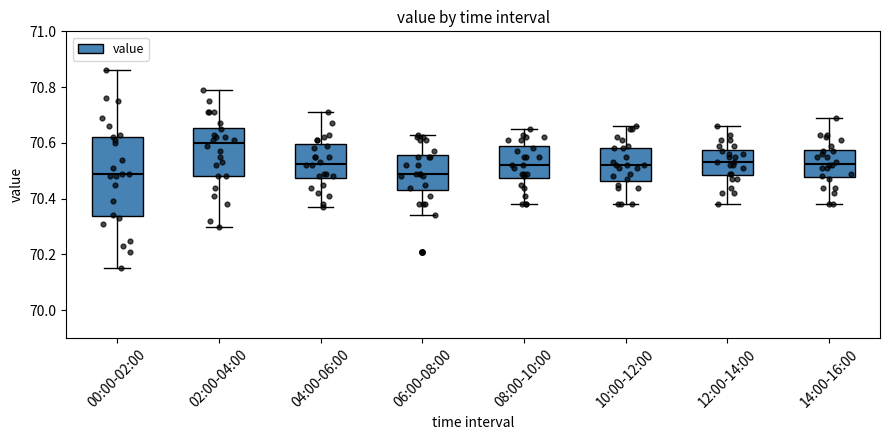

Reading left to right, read every box against the y-axis: the position of its median line, the range the box covers, and the ends of its whiskers. The values are not printed on the chart, so give them approximately, as read against the axis.

00:00-02:00: median 70.50, box 70.34 to 70.62, whiskers 70.16 to 70.86
02:00-04:00: median 70.60, box 70.48 to 70.66, whiskers 70.30 to 70.80
04:00-06:00: median 70.52, box 70.48 to 70.60, whiskers 70.38 to 70.72
06:00-08:00: median 70.50, box 70.44 to 70.56, whiskers 70.34 to 70.64
08:00-10:00: median 70.52, box 70.48 to 70.58, whiskers 70.38 to 70.66
10:00-12:00: median 70.52, box 70.46 to 70.58, whiskers 70.38 to 70.66
12:00-14:00: median 70.54, box 70.48 to 70.58, whiskers 70.38 to 70.66
14:00-16:00: median 70.52, box 70.48 to 70.58, whiskers 70.38 to 70.70